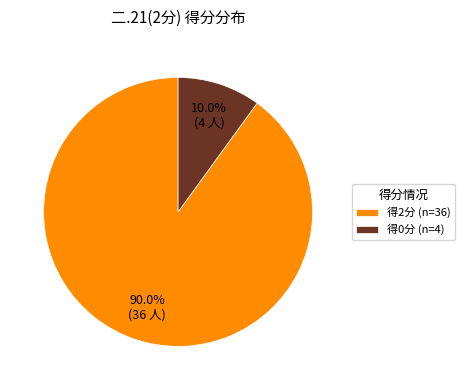

Does any single category account for the majority?

Yes